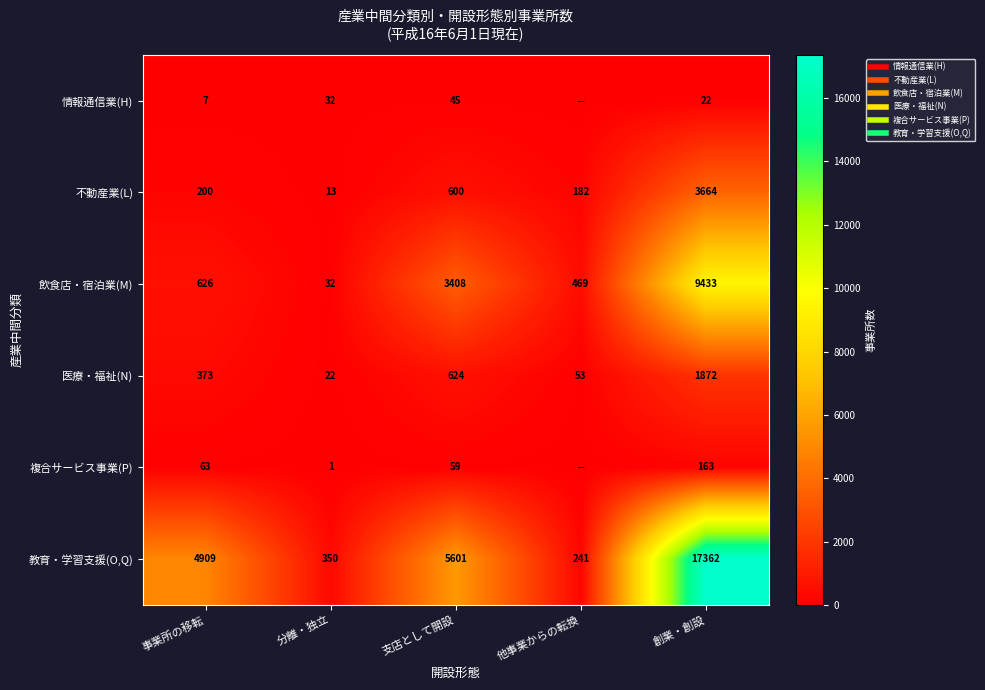

Which series has the widest spread of values?

教育・学習支援(O,Q)